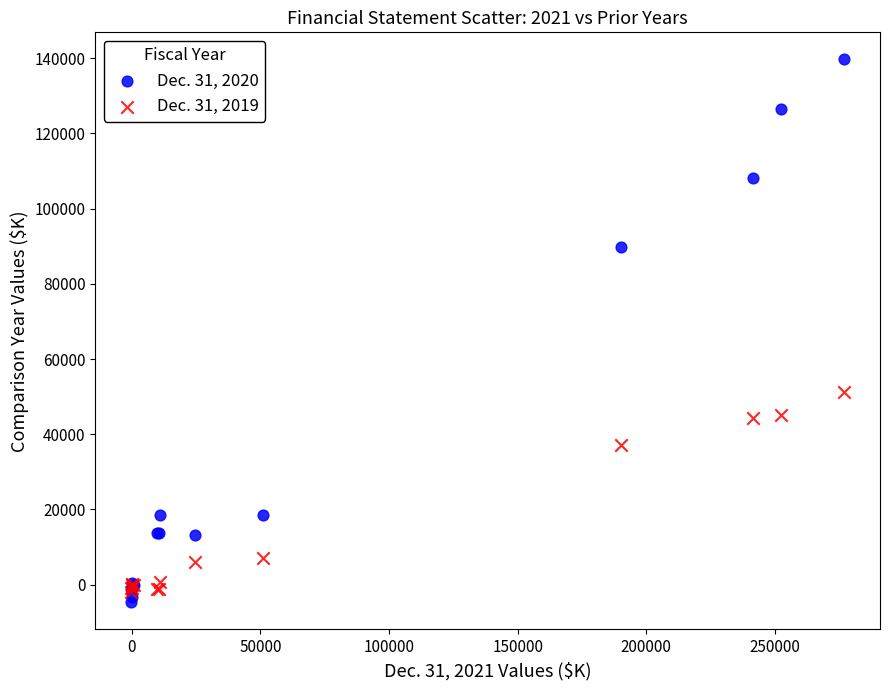

Across all series, what Y value is closest to 67520?

51129